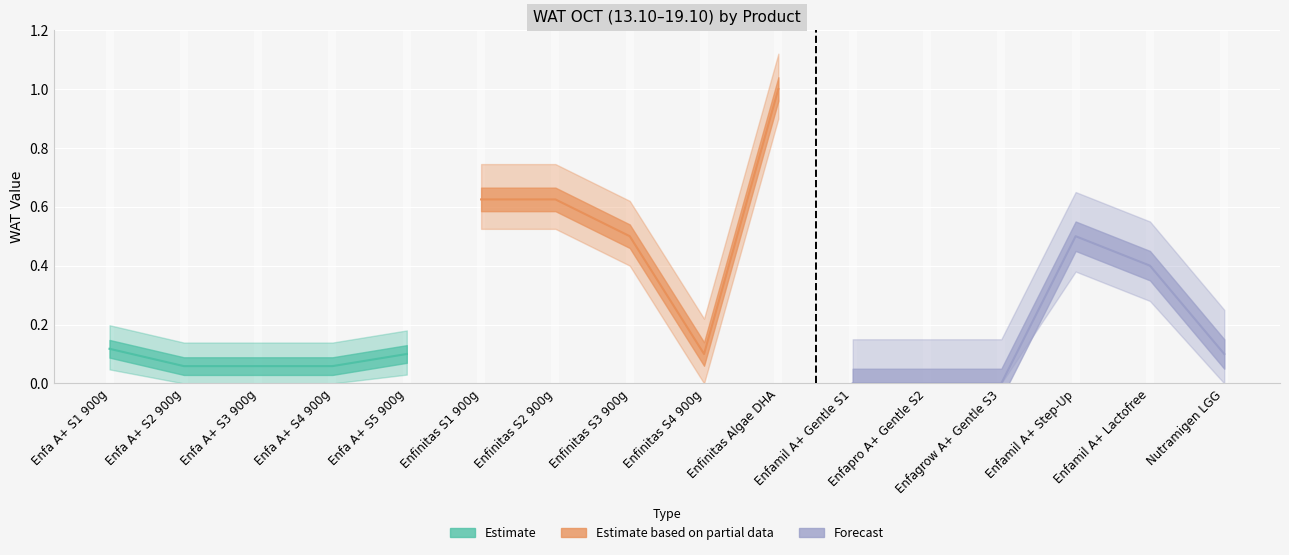

True or false: the data shows 0.2 at Enfinitas S4 900g.

False